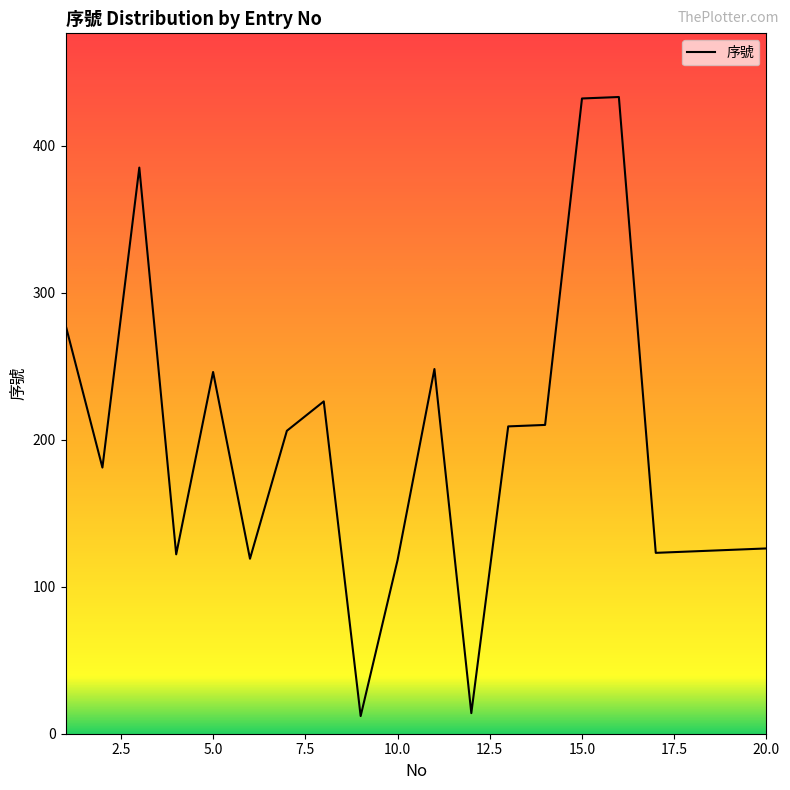

What is the maximum value shown in the chart?

433